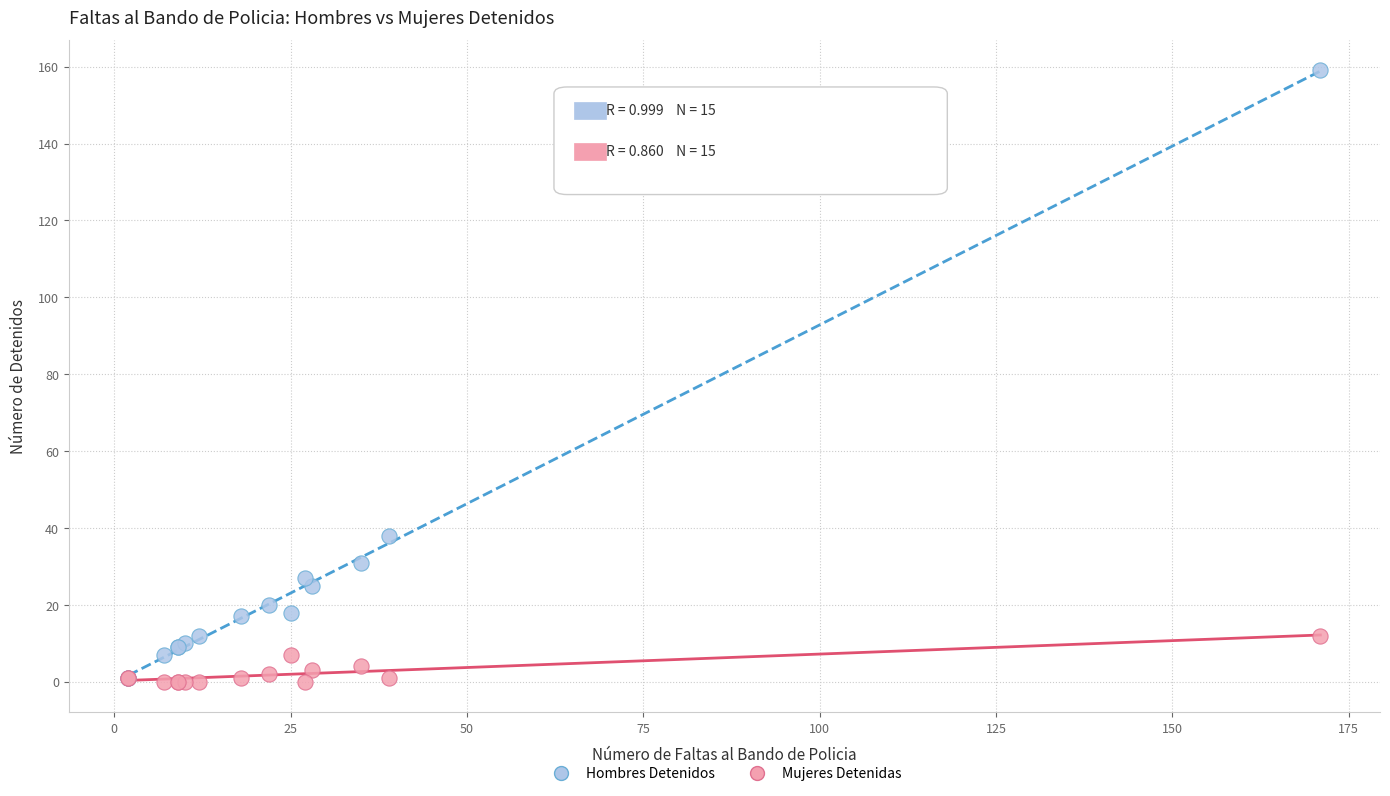

Across all series, what Y value is closest to 79?

38